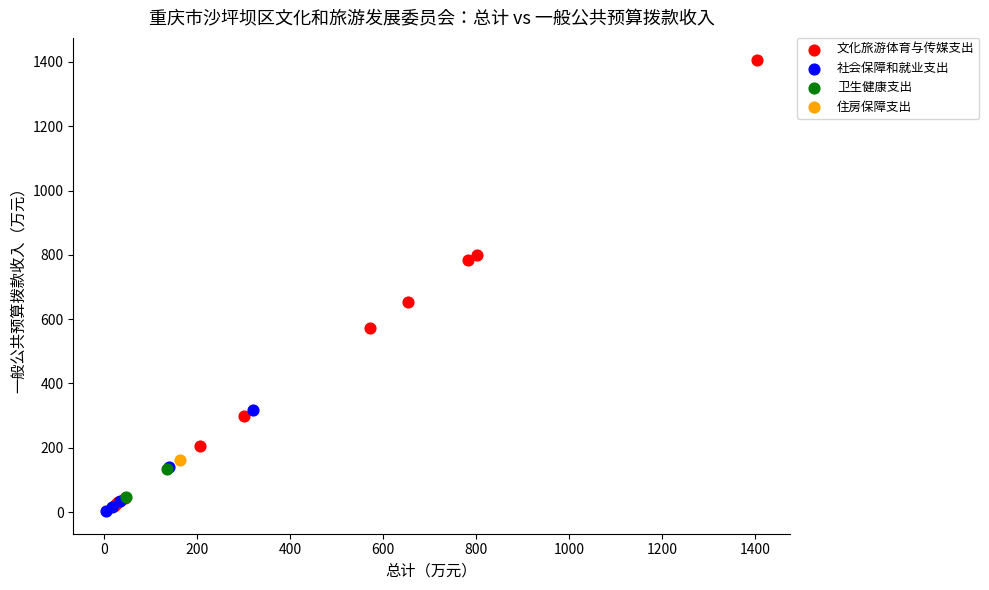

Which series contains the highest Y value?

文化旅游体育与传媒支出